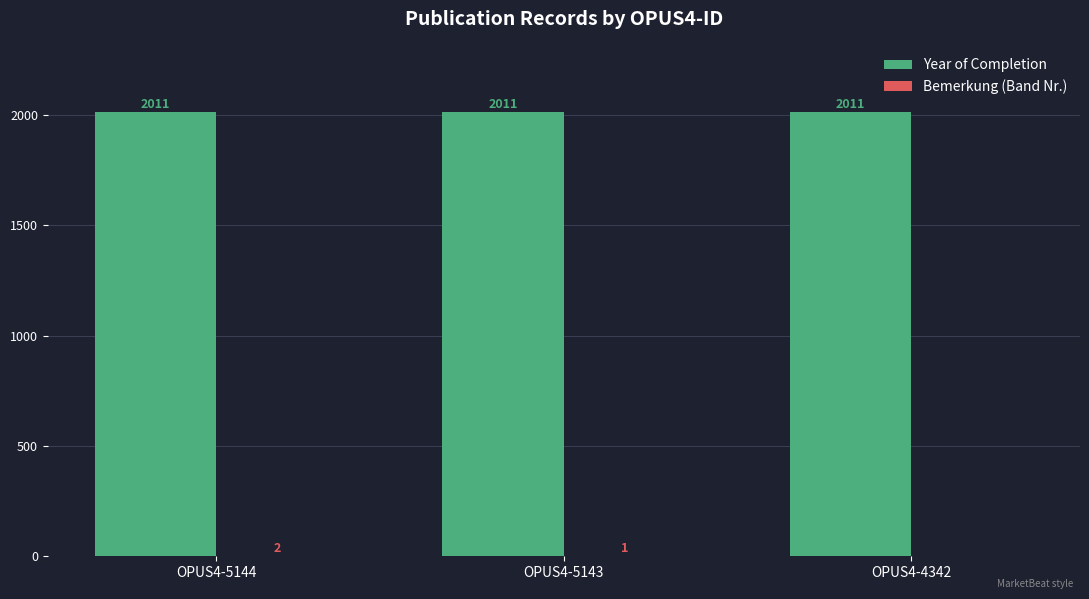

What is the sum of the Year of Completion values at OPUS4-5144 and OPUS4-4342?

4022